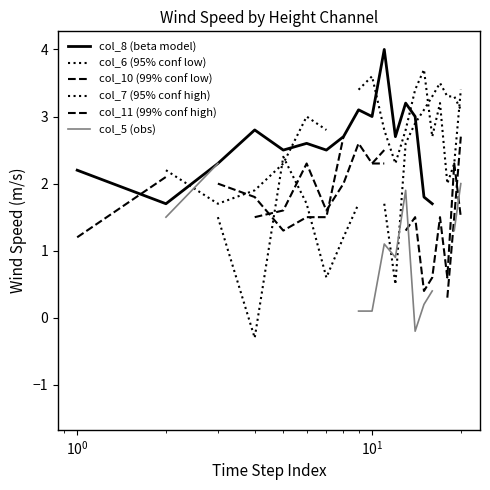

Rank the series by their maximum value, from highest to lowest.

col_8 (beta model), col_6 (95% conf low), col_10 (99% conf low), col_7 (95% conf high), col_11 (99% conf high), col_5 (obs)